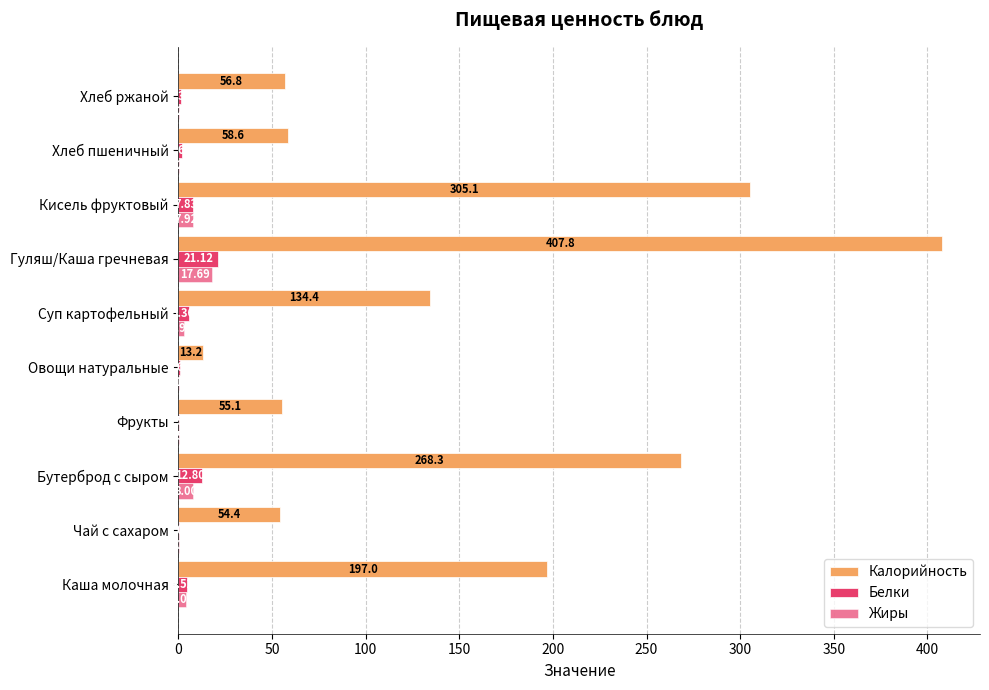

How many distinct data groups are displayed?

3